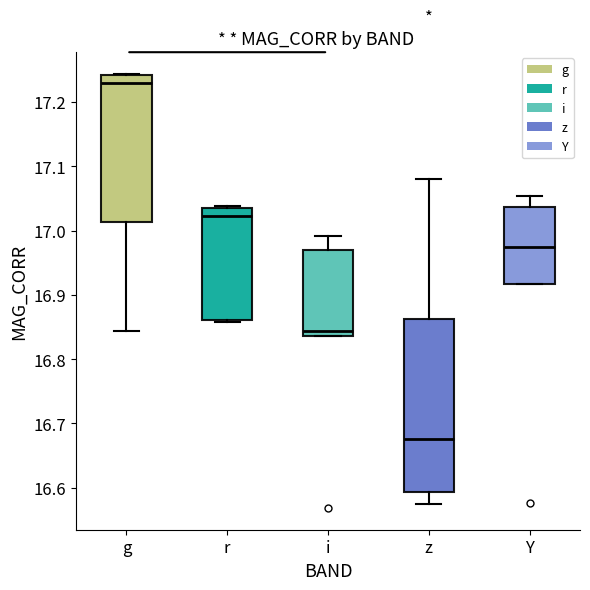

Reading left to right, transcribe this box plot: for each box, give where its median line is, the range the box spans, and where its two whiskers end, as read against the y-axis. The values are not printed on the chart, so give them approximately, as read against the axis.

g: median 17.23, box 17.01 to 17.24, whiskers 16.84 to 17.24
r: median 17.02, box 16.86 to 17.03, whiskers 16.86 (just below the box's lower edge) to 17.04
i: median 16.84 (just above the box's lower edge), box 16.84 to 16.97, whiskers 16.84 to 16.99
z: median 16.68, box 16.59 to 16.86, whiskers 16.58 to 17.08
Y: median 16.97, box 16.92 to 17.04, whiskers 16.92 to 17.05